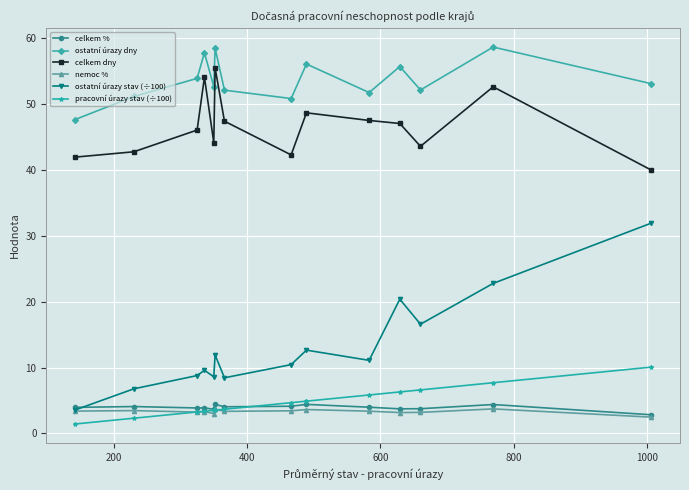

How many interior local valleys does the ostatní úrazy dny series have?

4